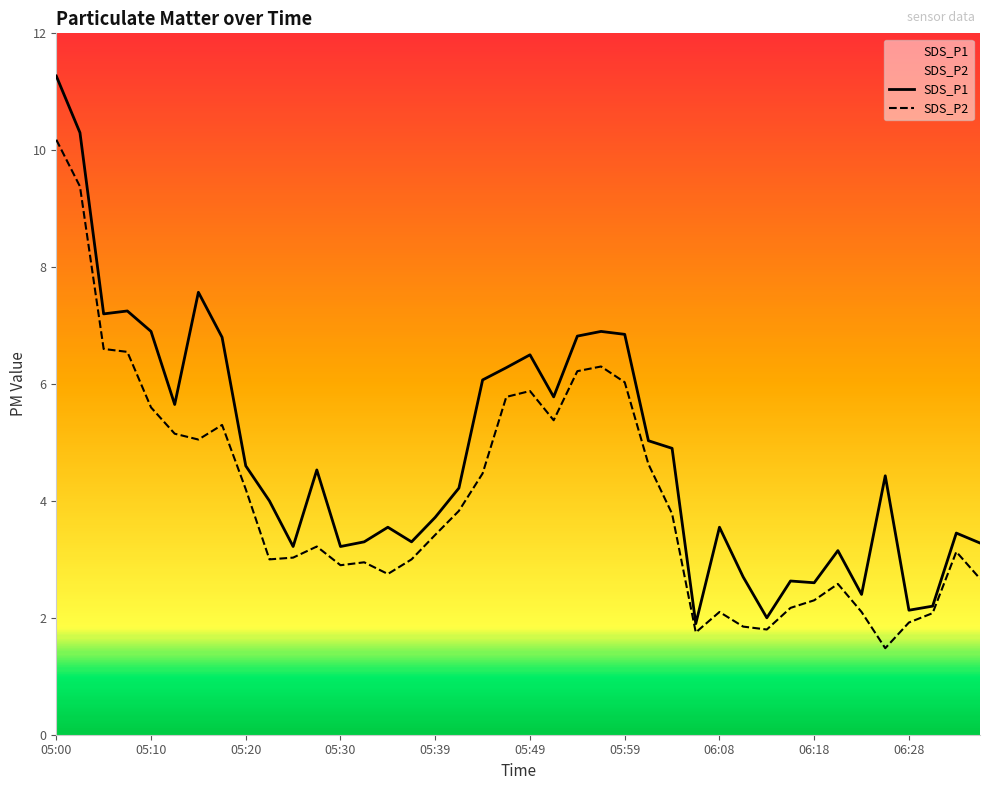

Which series has the widest spread of values?

SDS_P1